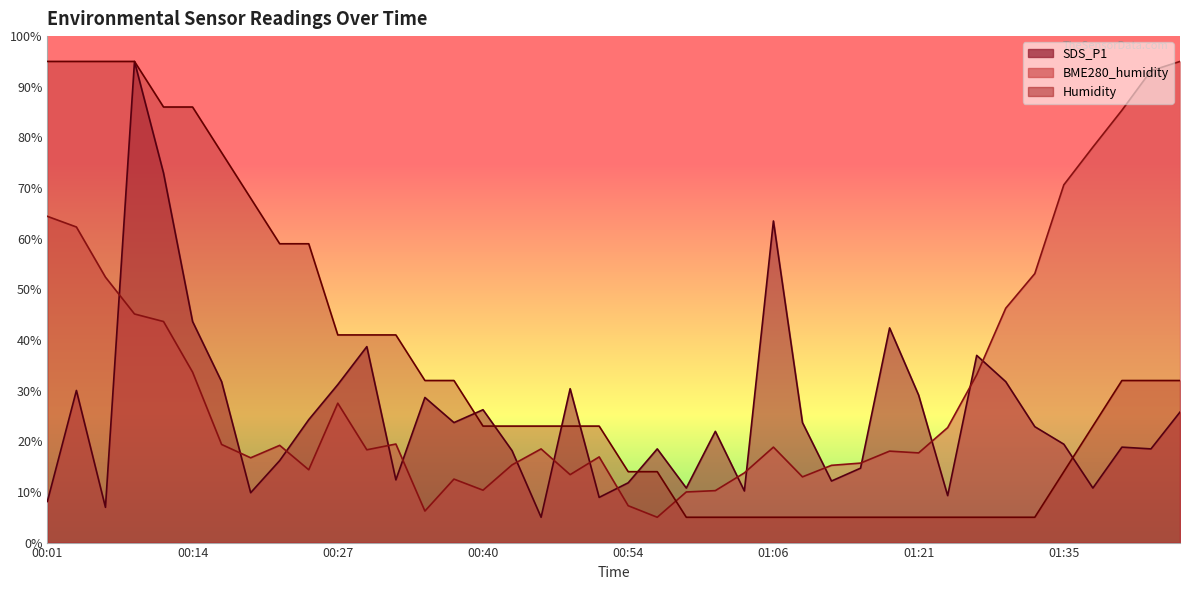

True or false: Humidity and BME280_humidity intersect in this chart.

True